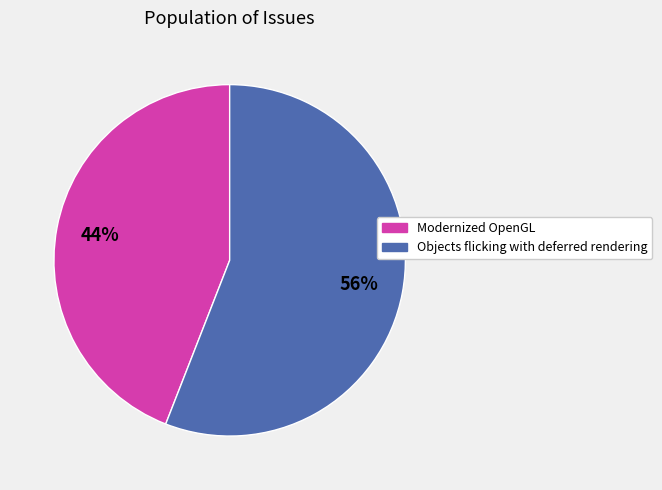

True or false: Modernized OpenGL accounts for 44% of the total.

True